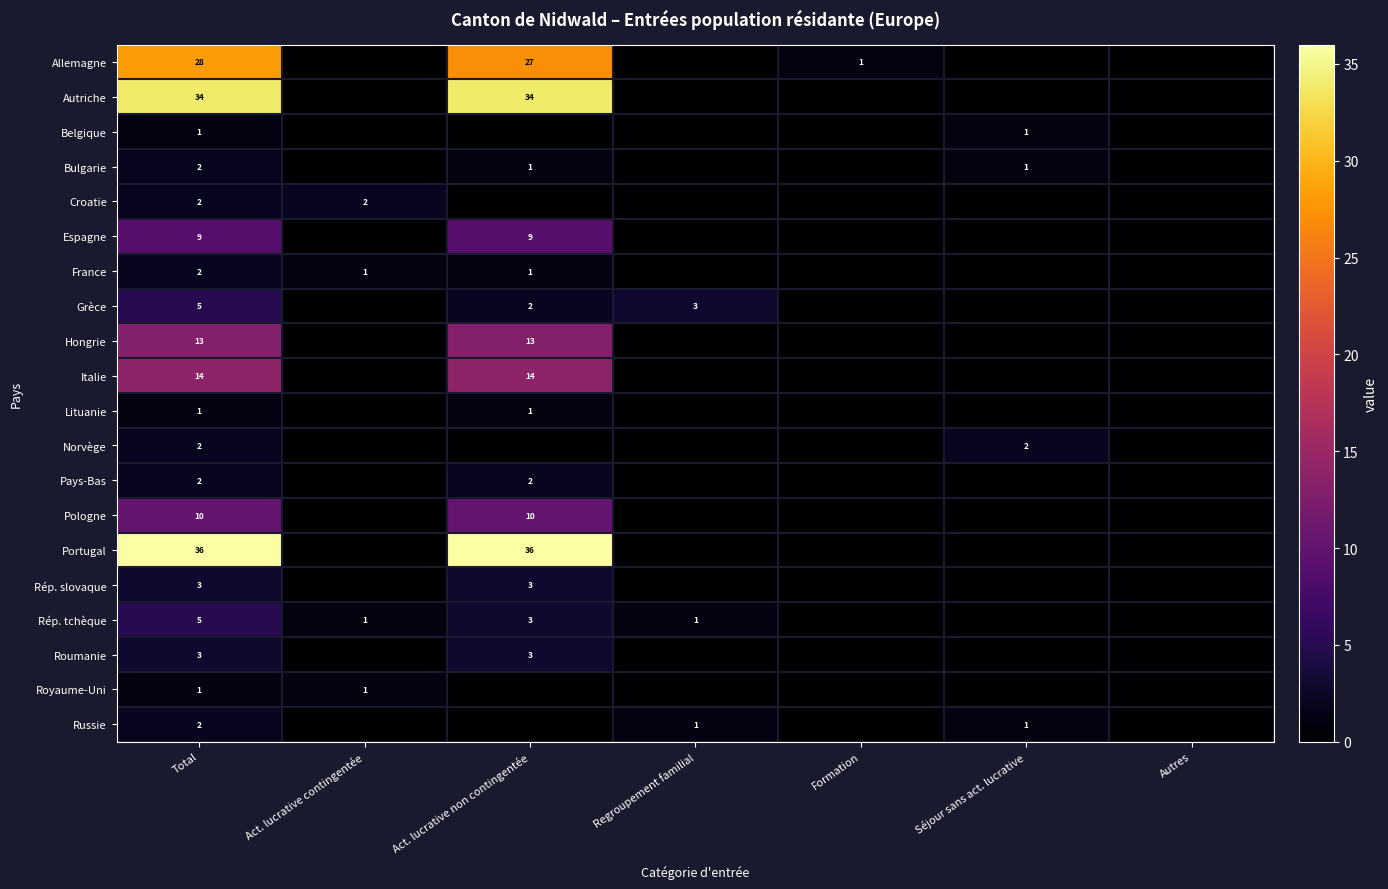

Is it true that Autriche equals 34 at Act. lucrative non contingentée?

True